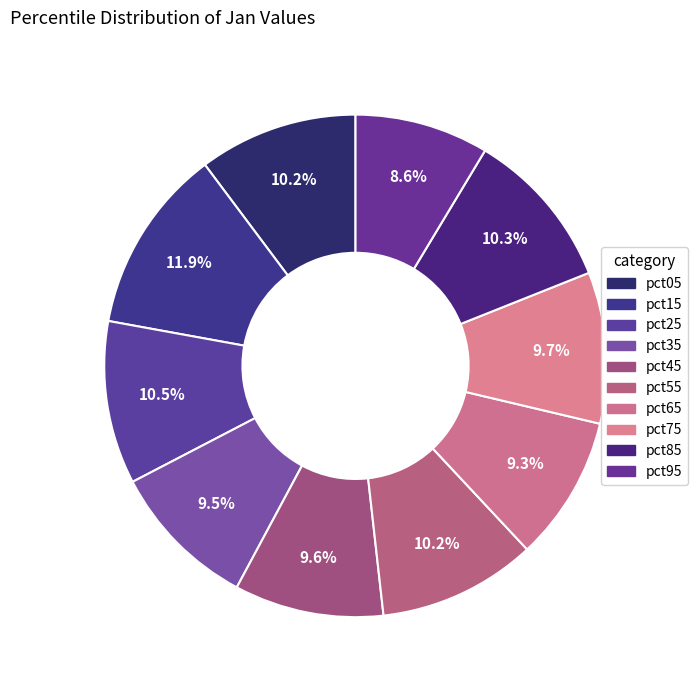

True or false: pct95 accounts for 9% of the total.

True